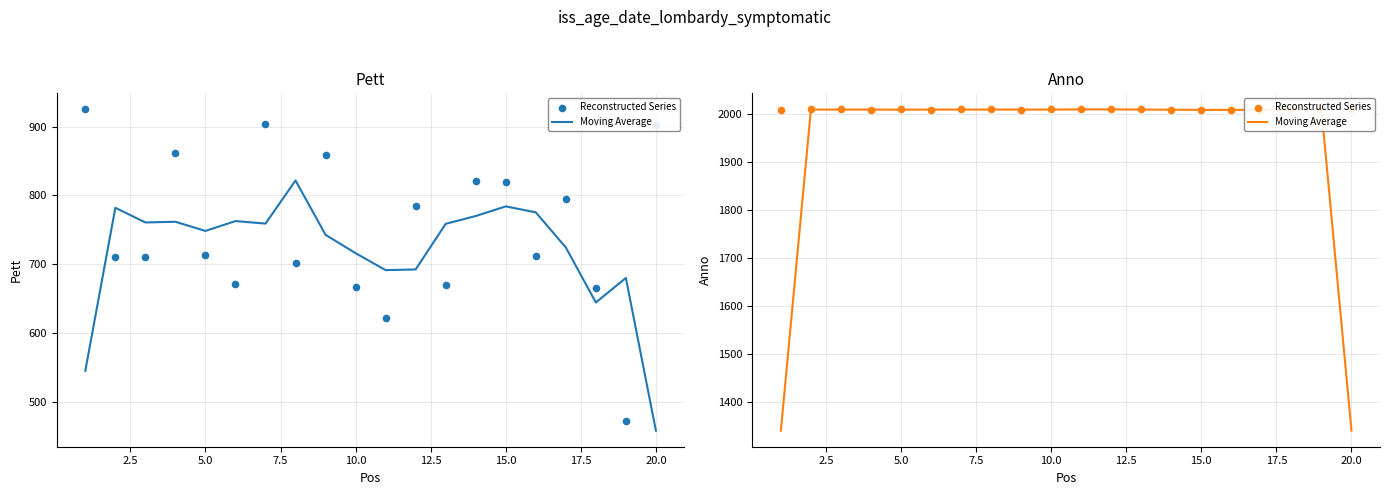

Which series has the widest spread of Y values?

Moving Average